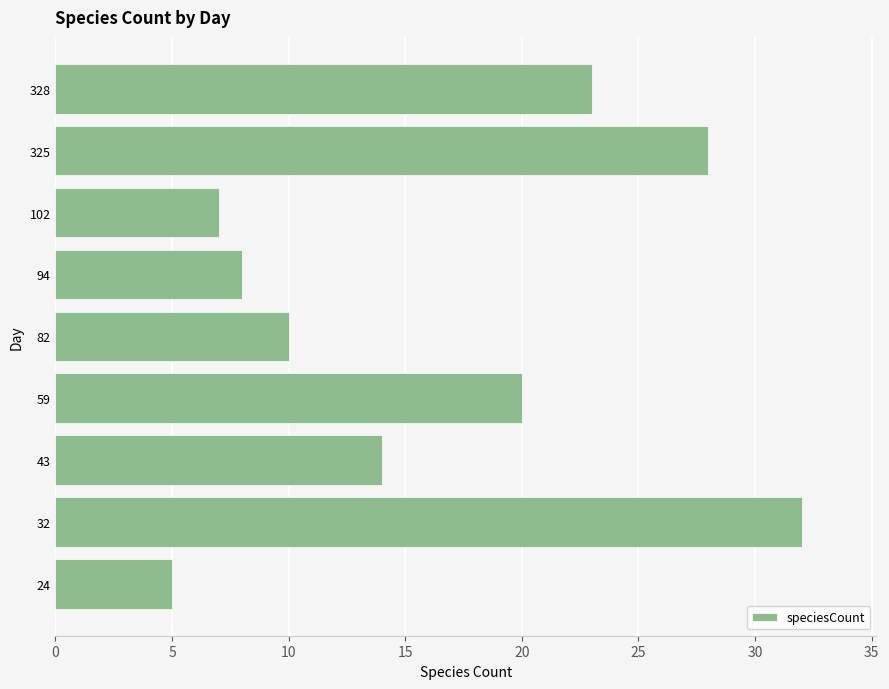

The value at 59 is 30. True or false?

False